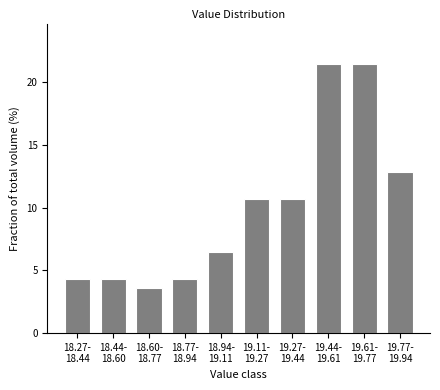

Reading left to right, transcribe all the data shown in this chart.

4.3	4.3	3.6	4.3	6.4	10.7	10.7	21.4	21.4	12.9